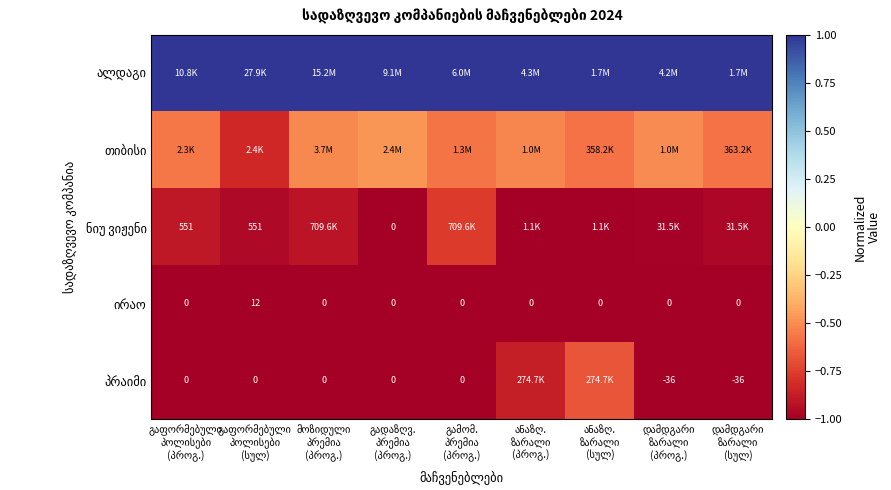

The პრაიმი series shows -1.0 at დამდგარი ზარალი (სულ). True or false?

True